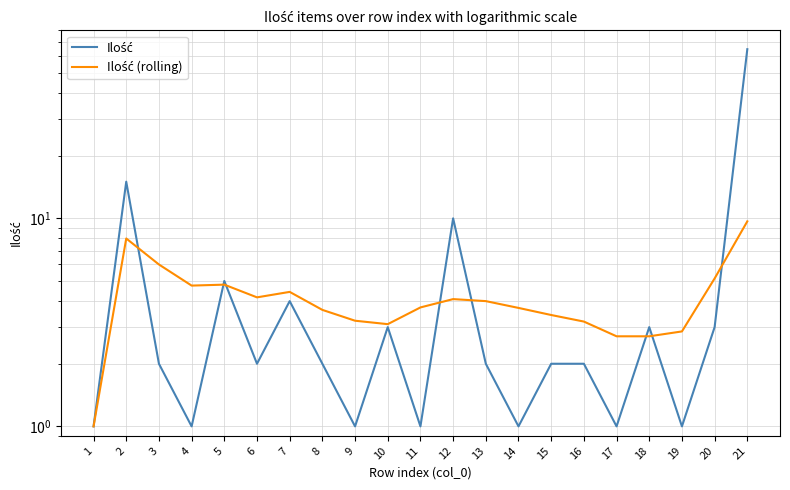

At which label is Ilość (rolling) closest to 5?

20